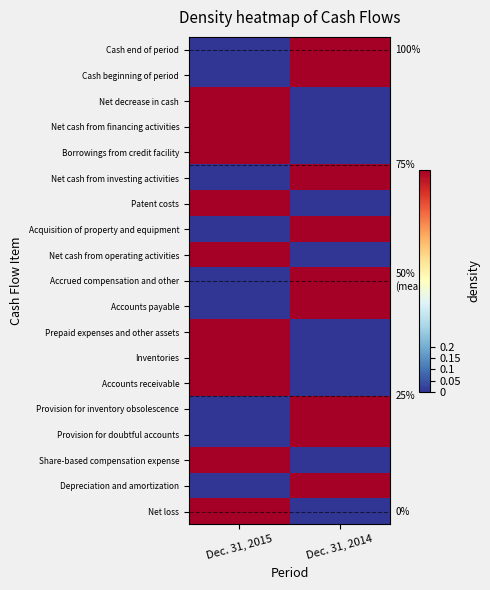

What is the sum of the Accounts payable values at Dec. 31, 2014 and Dec. 31, 2015?

1